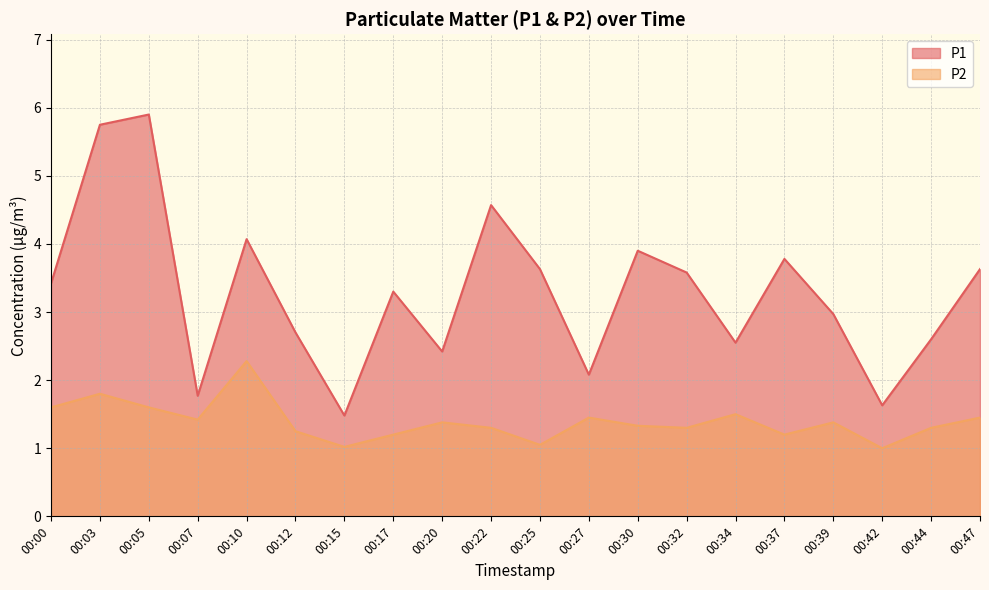

Which category has the highest value in the P1 series?

00:05